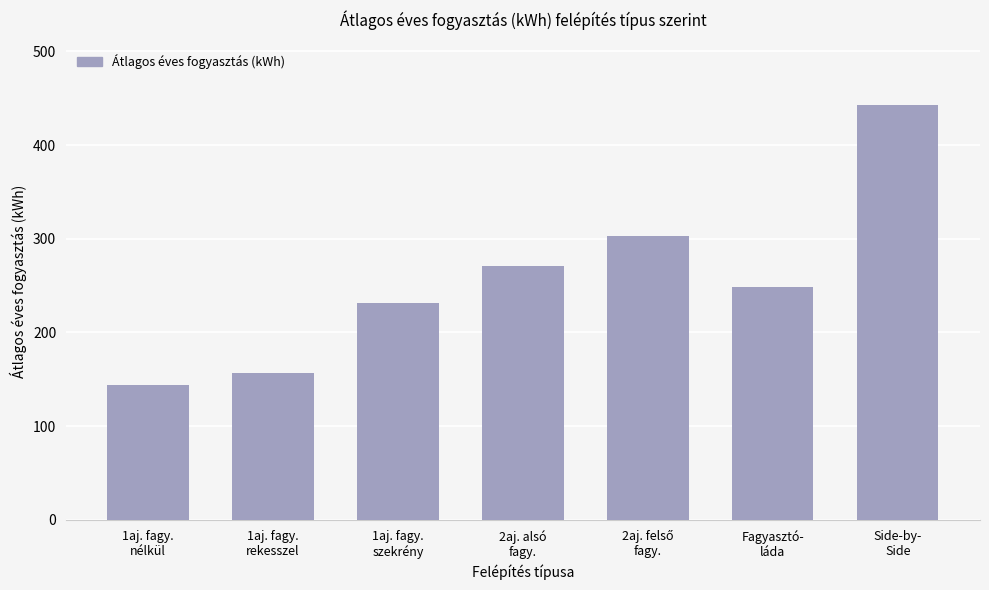

What is the difference between the maximum and minimum values?

299